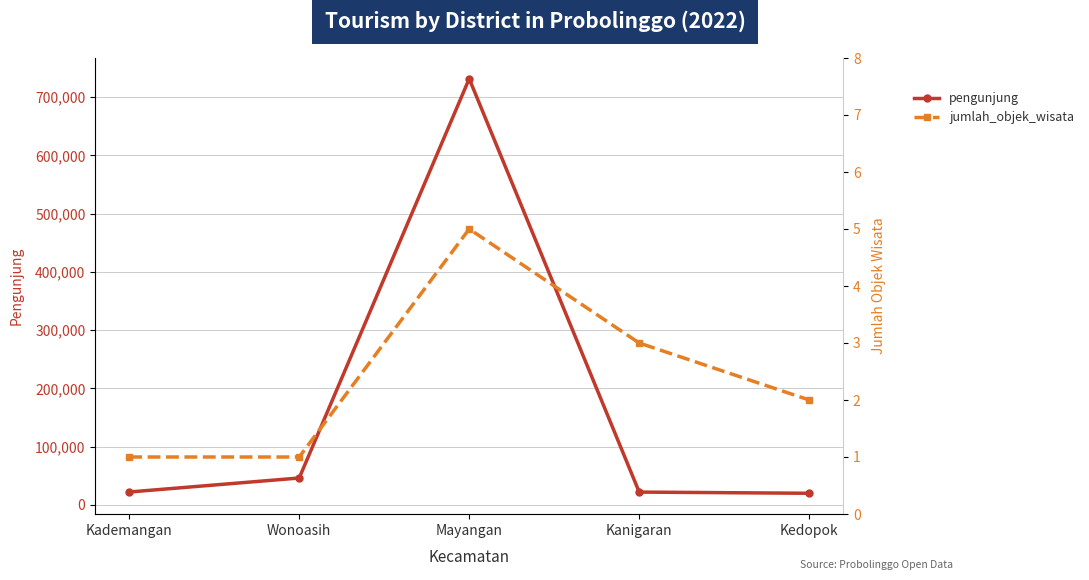

Where does the jumlah_objek_wisata series first go above 2?

Mayangan